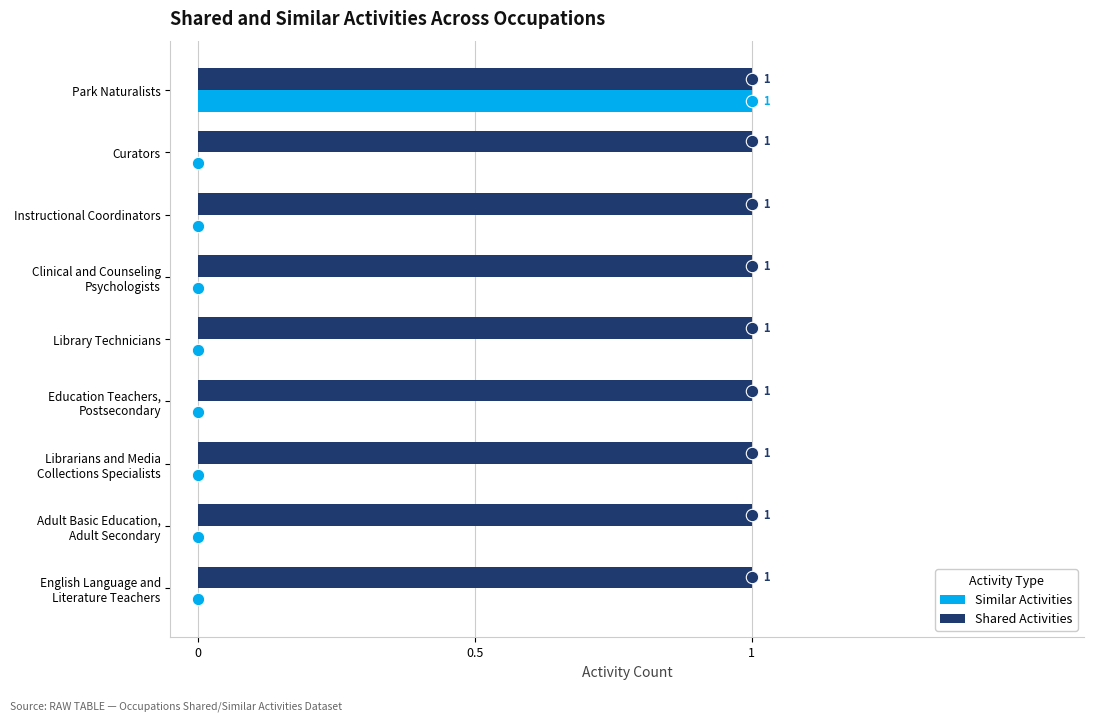

Which series contains the highest Y value?

Similar Activities